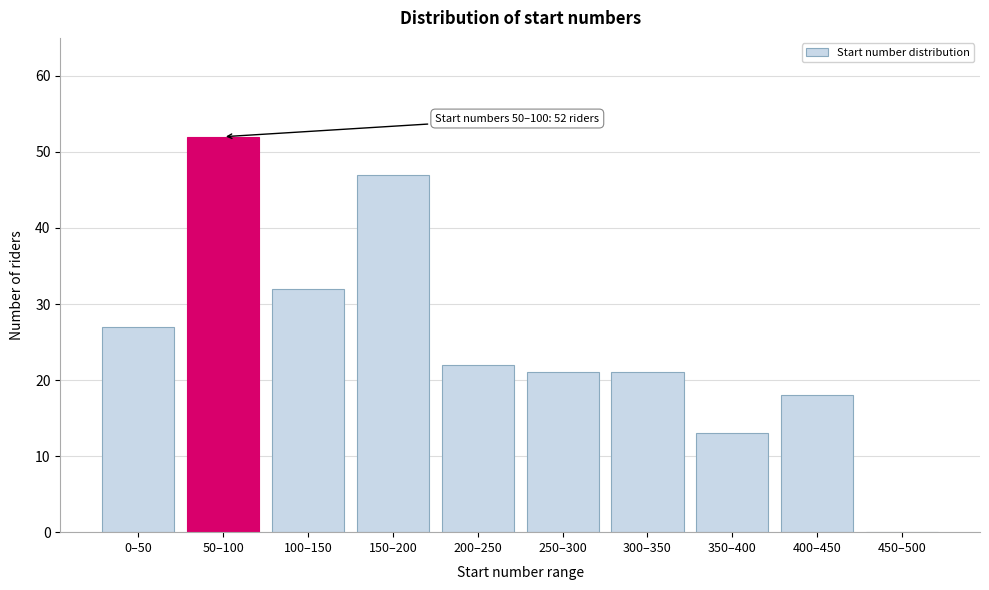

Reading left to right, extract all data points from this chart.

0–50=27	50–100=52	100–150=32	150–200=47	200–250=22	250–300=21	300–350=21	350–400=13	400–450=18	450–500=0